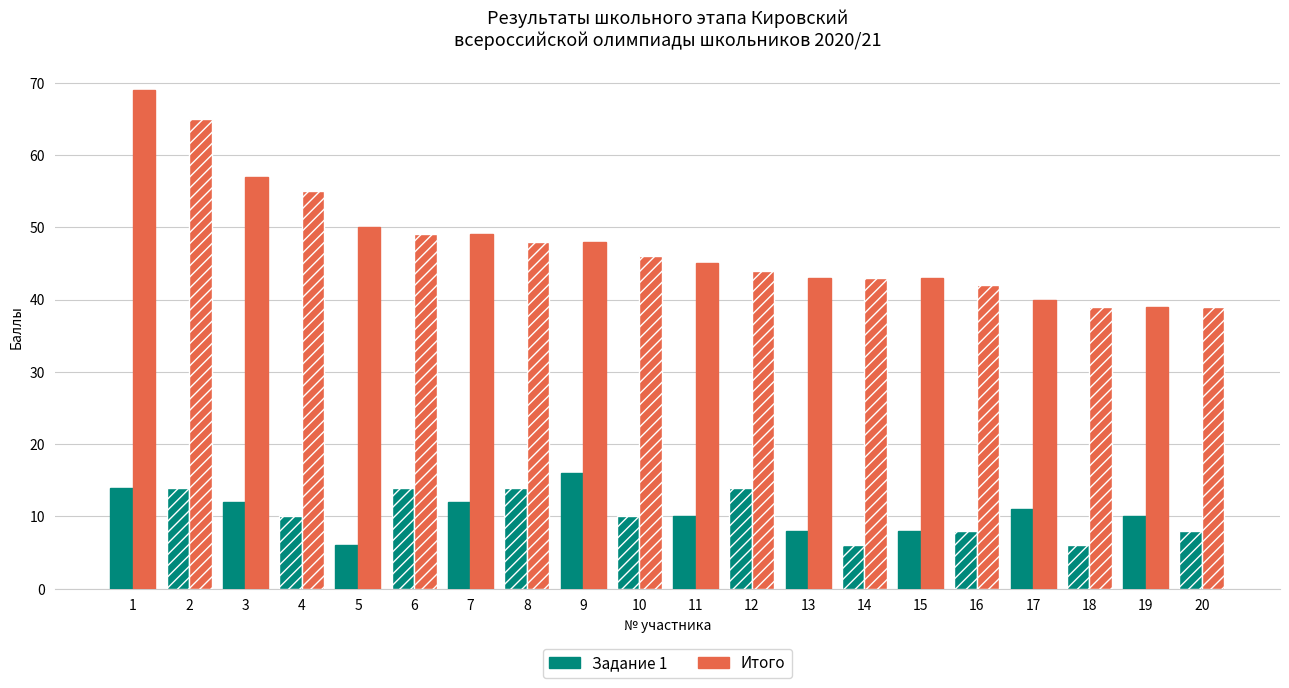

Rank the series at 19 from lowest to highest value.

Задание 1, Итого